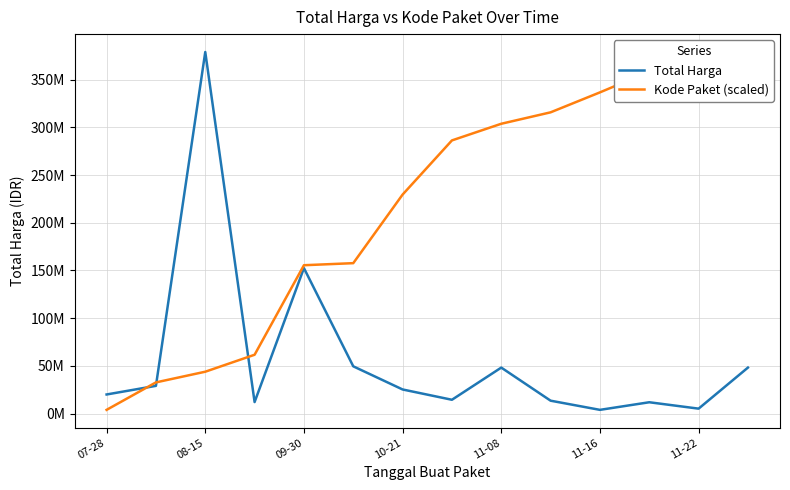

What is the smallest value displayed?

3825000.0